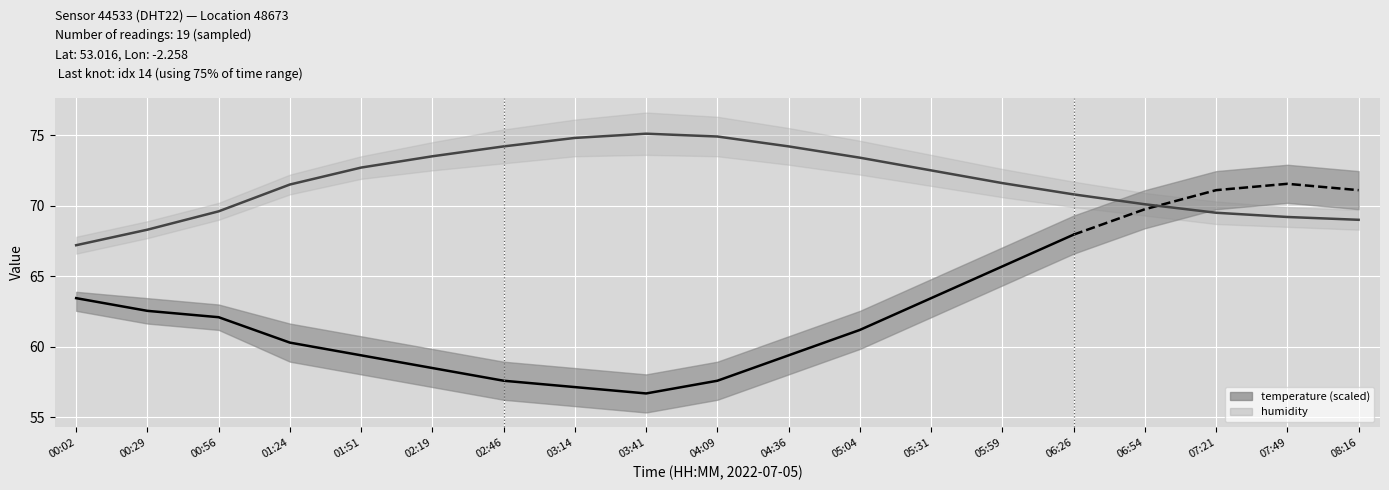

Read the hum_lower value at 06:54.

69.3